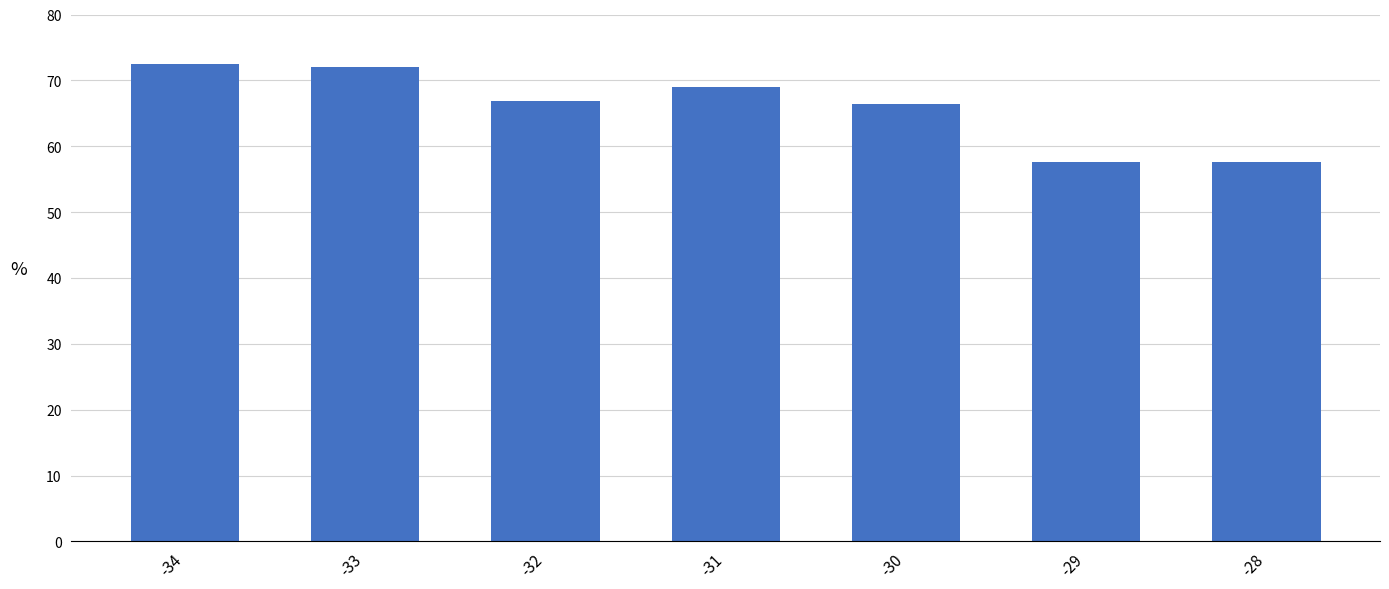

What is the greatest value displayed?

72.5